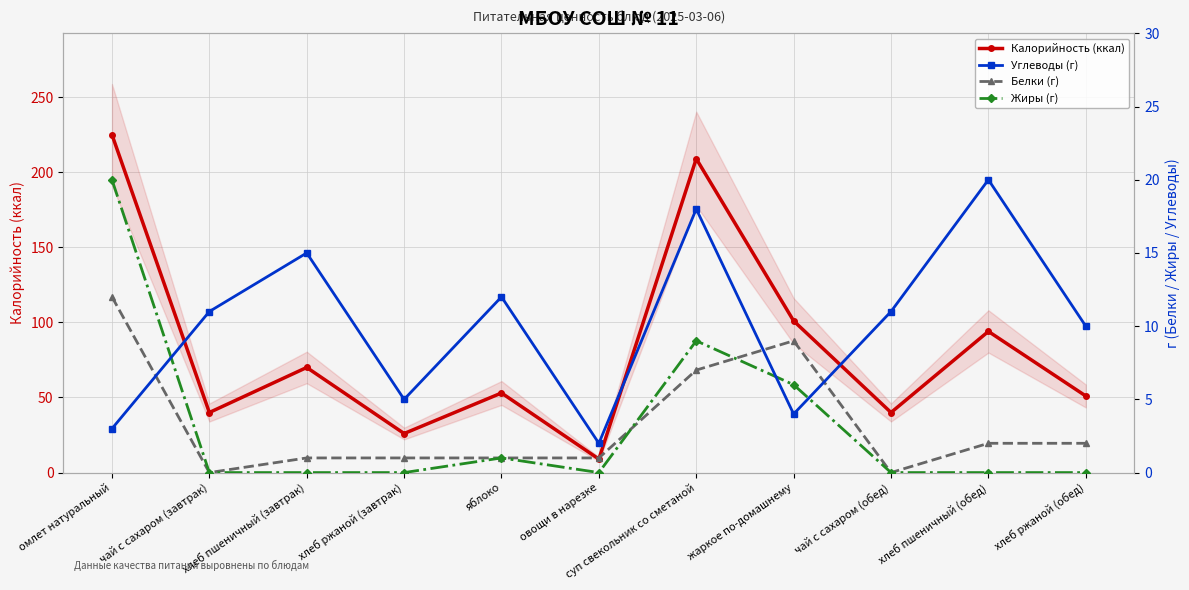

Which label corresponds to the smallest value in the chart?

чай с сахаром (завтрак)